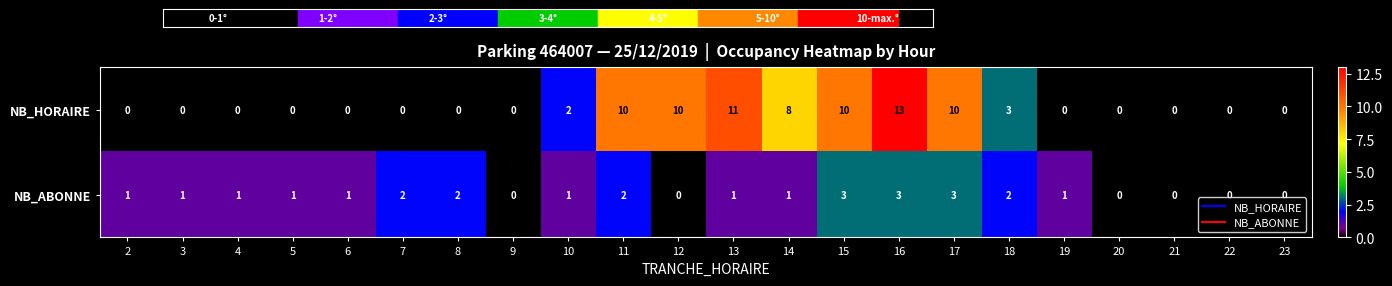

What is the total value across all series at 8?

2